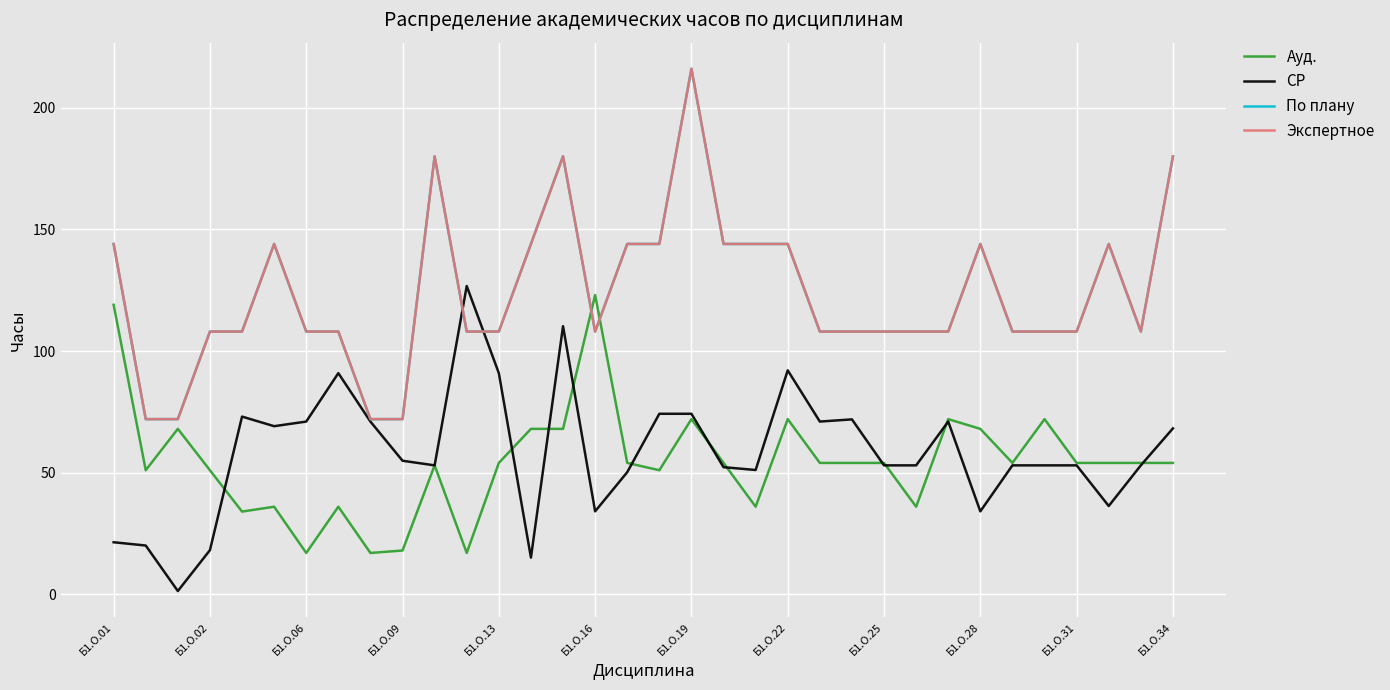

What is the maximum value for Экспертное?

216.0